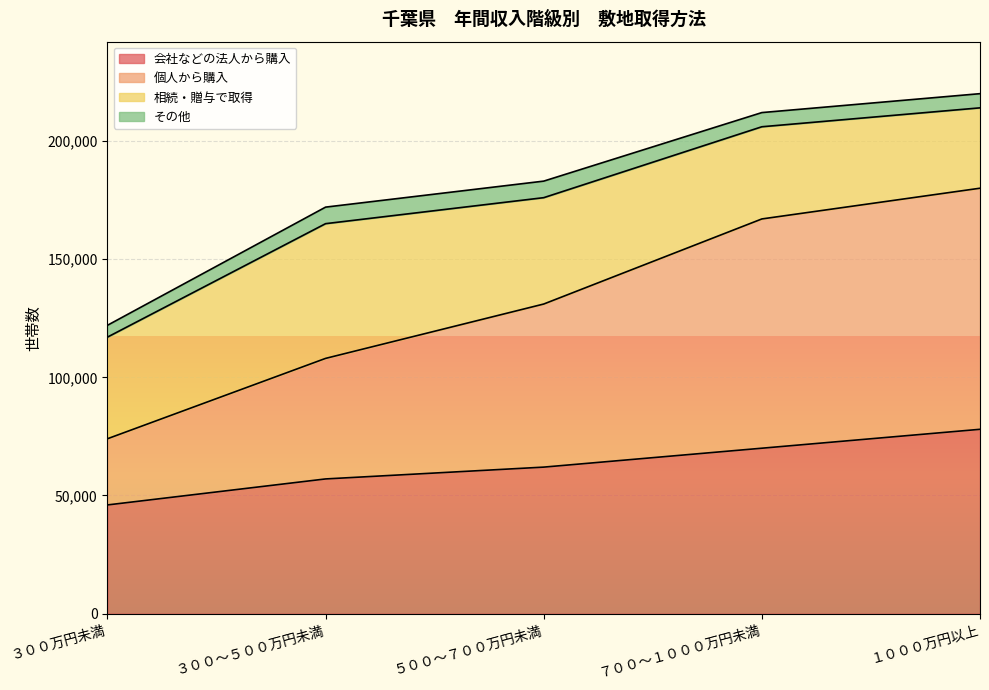

What is the total value across all series at ７００～１０００万円未満?

212000